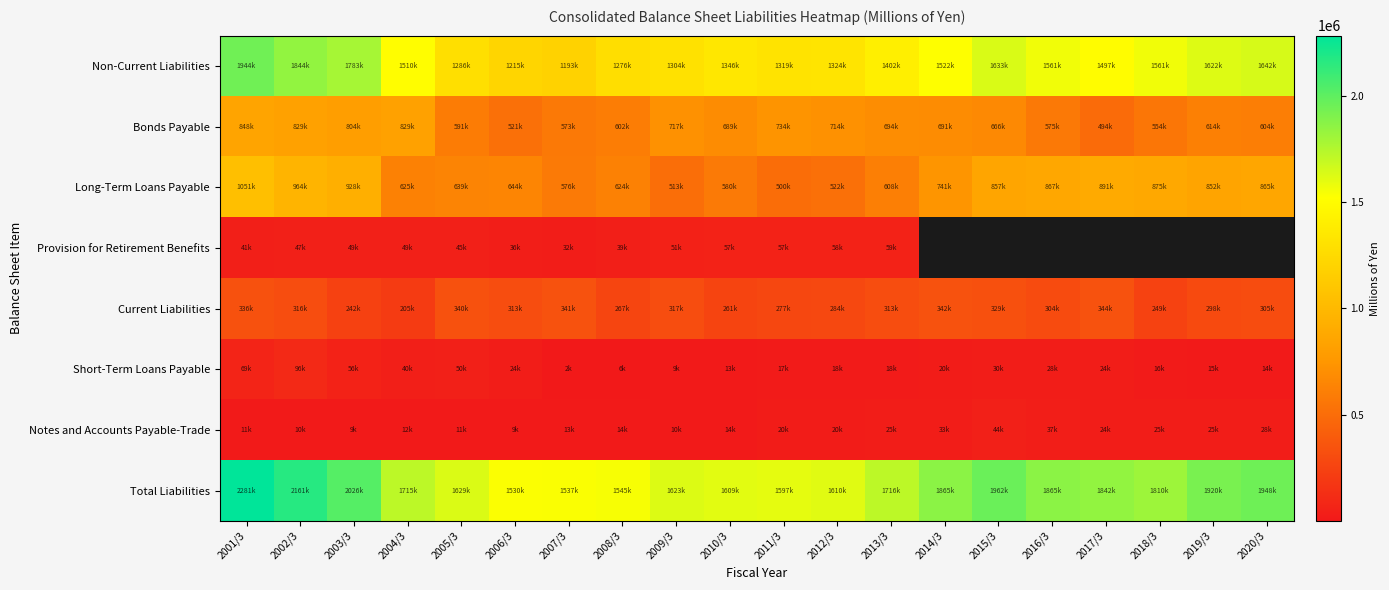

What is the minimum value for Short-Term Loans Payable?

2115.0